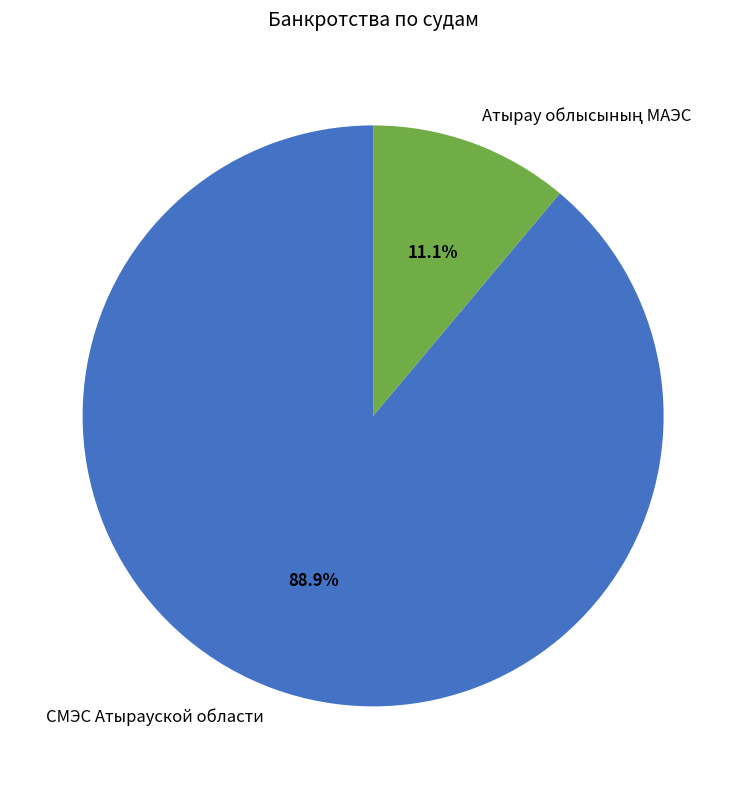

How much of the chart is everything except СМЭС Атырауской области?

11.1%